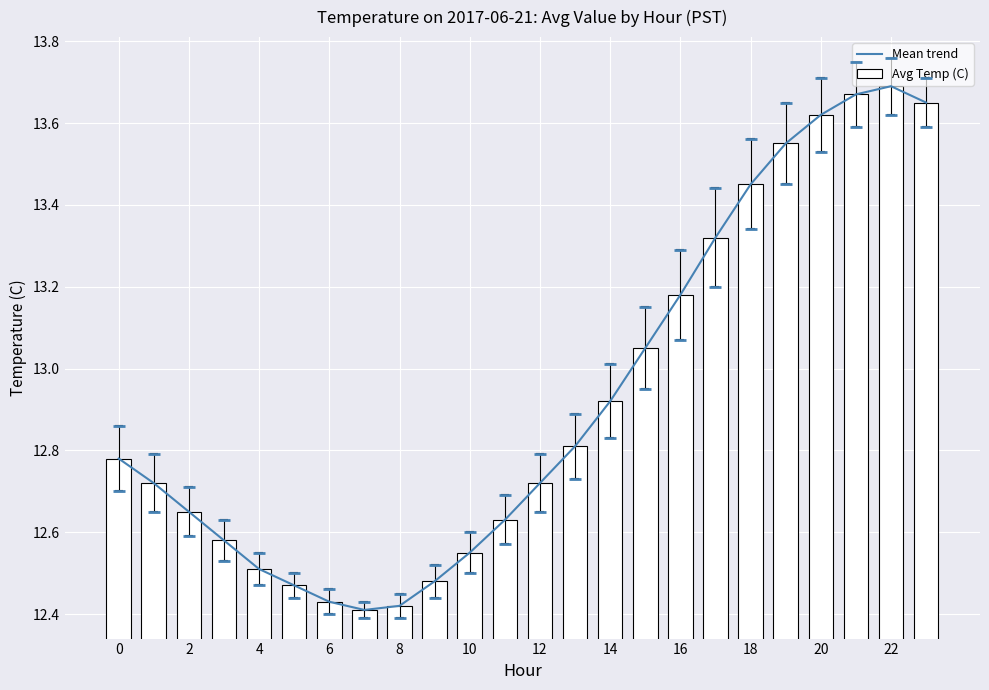

True or false: Avg Temp (C) has a value of 6.4 at 16.

False